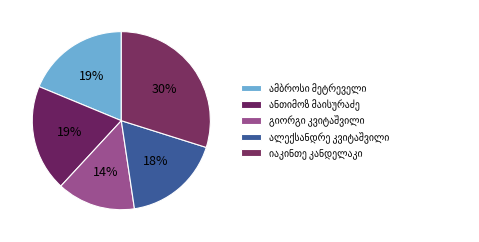

Count the number of slices in the pie.

5